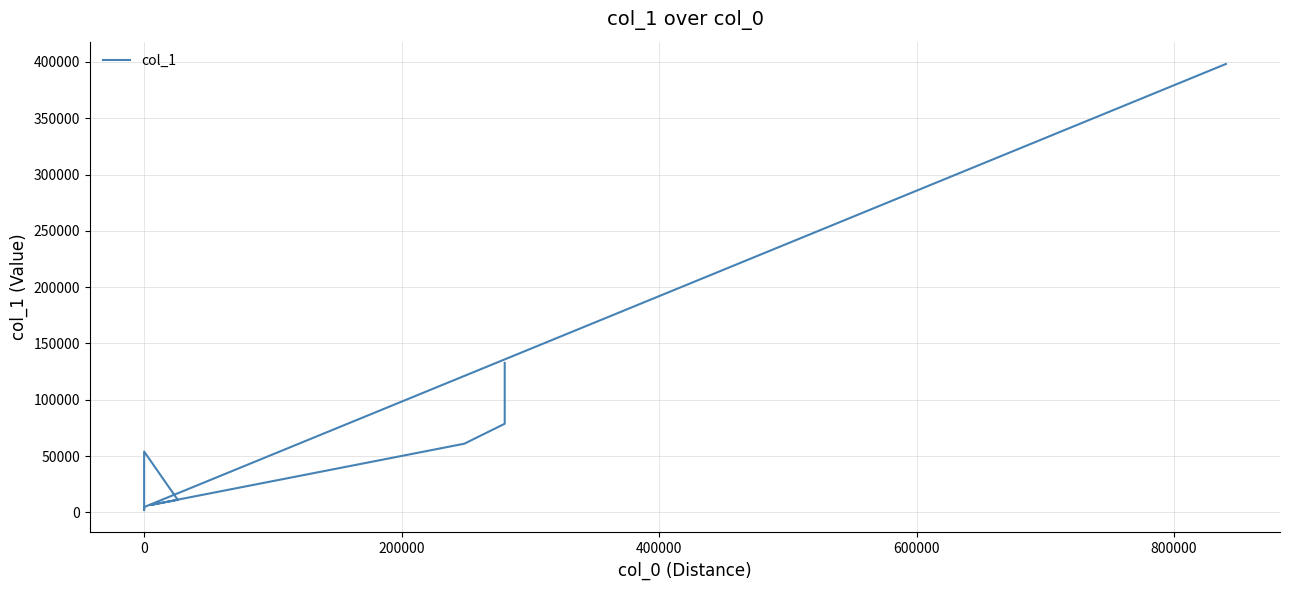

What is the sum of all values?

796440